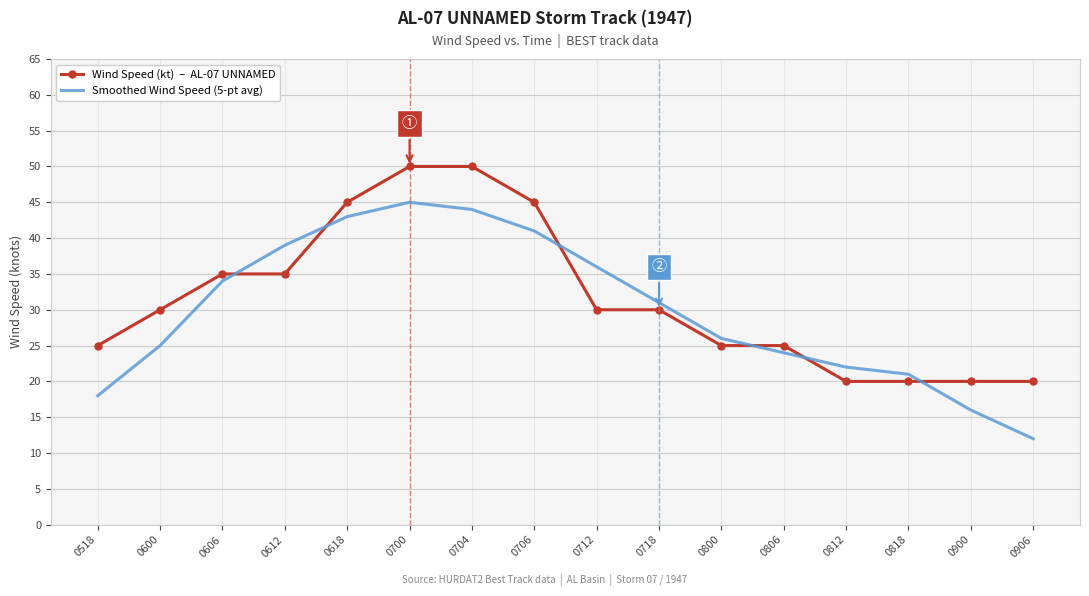

What is the total value across all series at 0612?

74